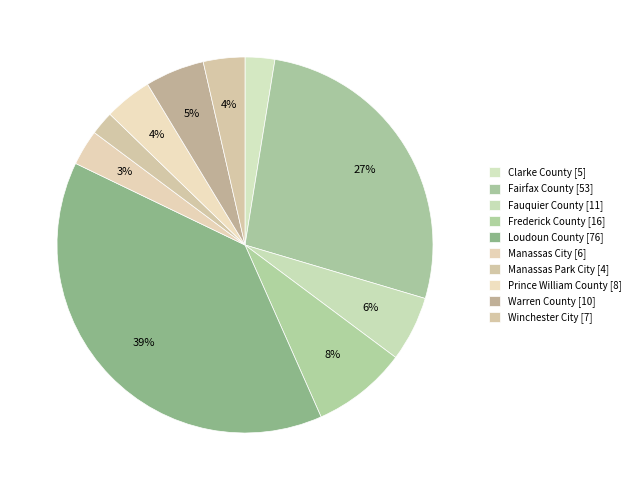

The Frederick County slice represents 8% of the pie. True or false?

True